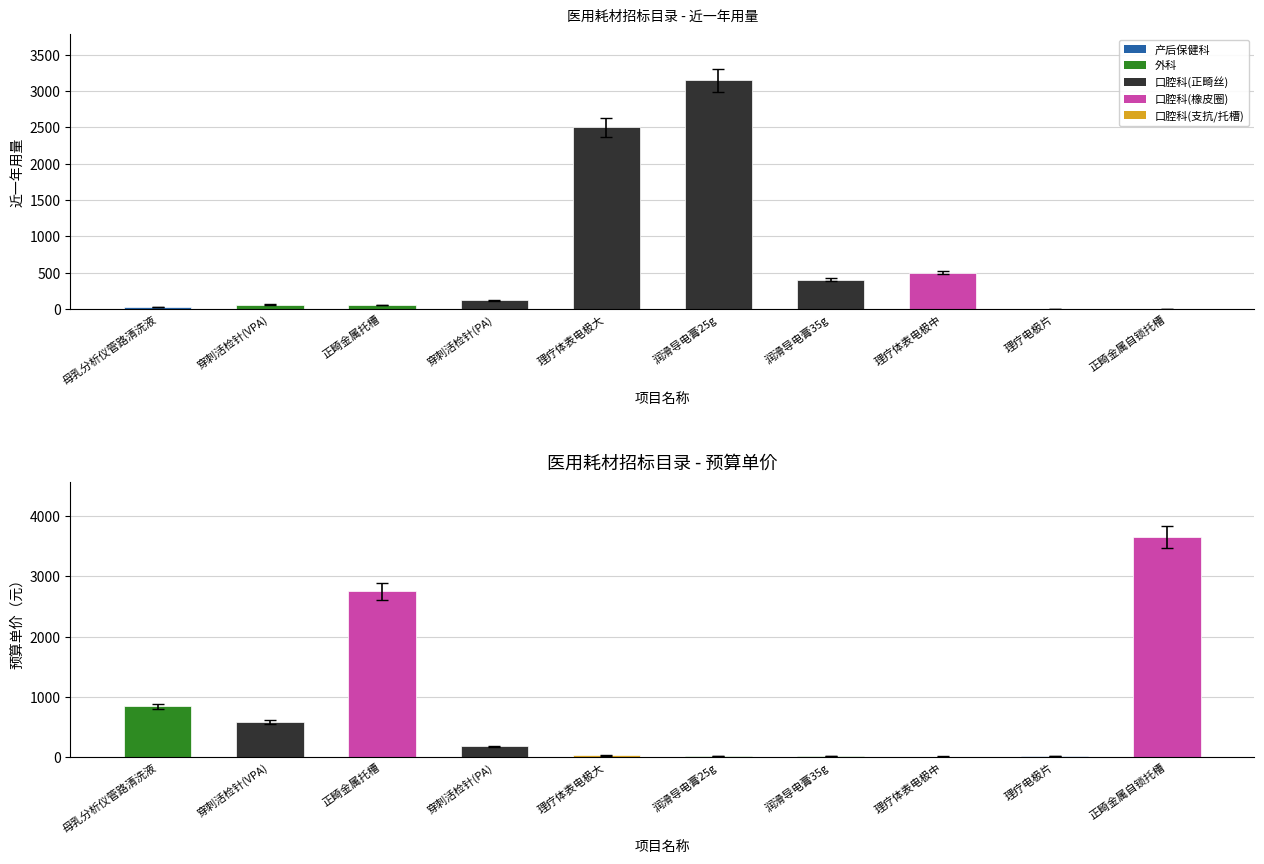

True or false: 预算单价（元） has a value of 120.7 at 穿刺活检针(PA).

False